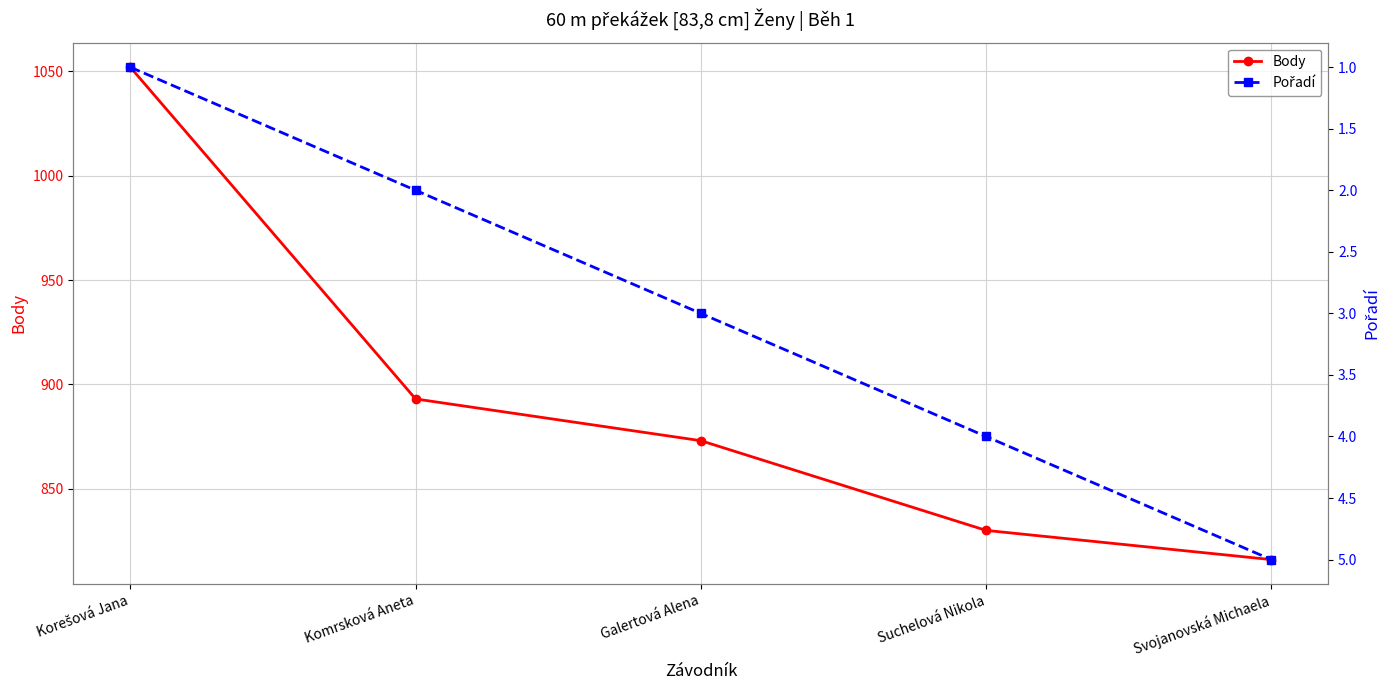

Reading left to right, list all the values displayed in this chart.

Body: Korešová Jana=1052	Komrsková Aneta=893	Galertová Alena=873	Suchelová Nikola=830	Svojanovská Michaela=816
Pořadí: Korešová Jana=1	Komrsková Aneta=2	Galertová Alena=3	Suchelová Nikola=4	Svojanovská Michaela=5